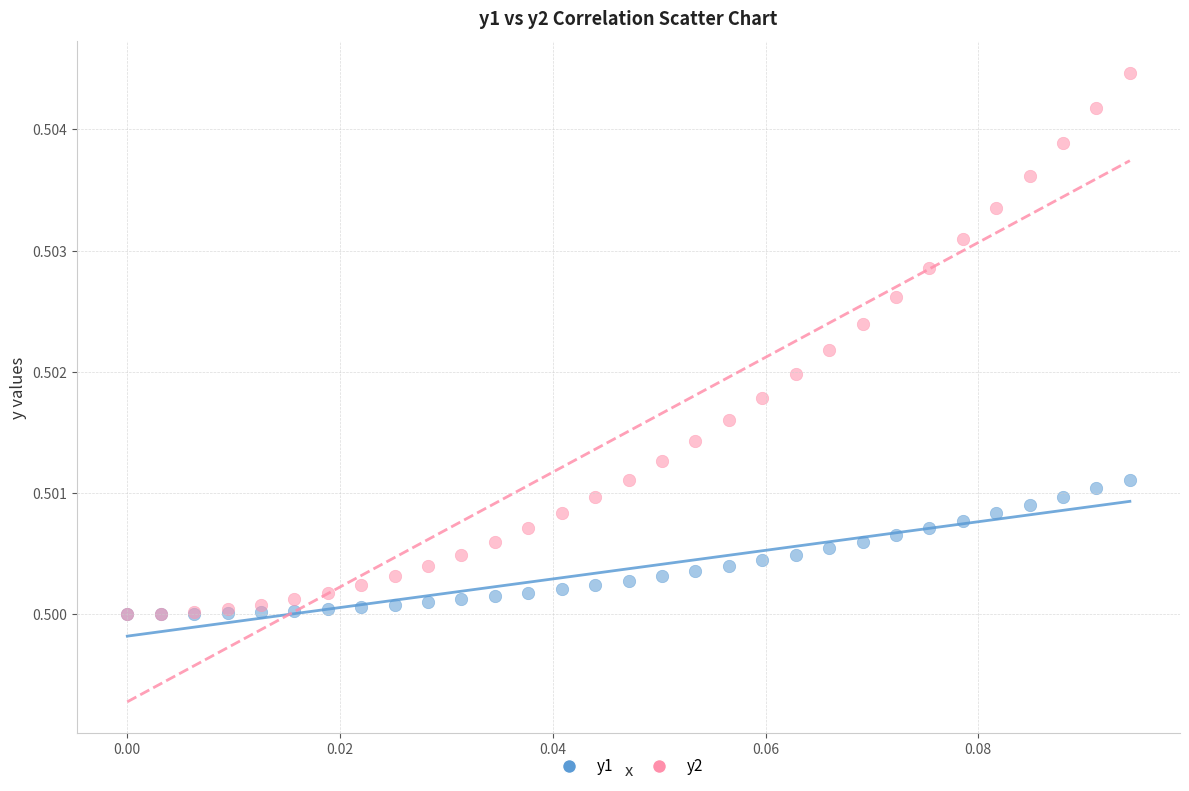

Which series contains the highest Y value?

y2